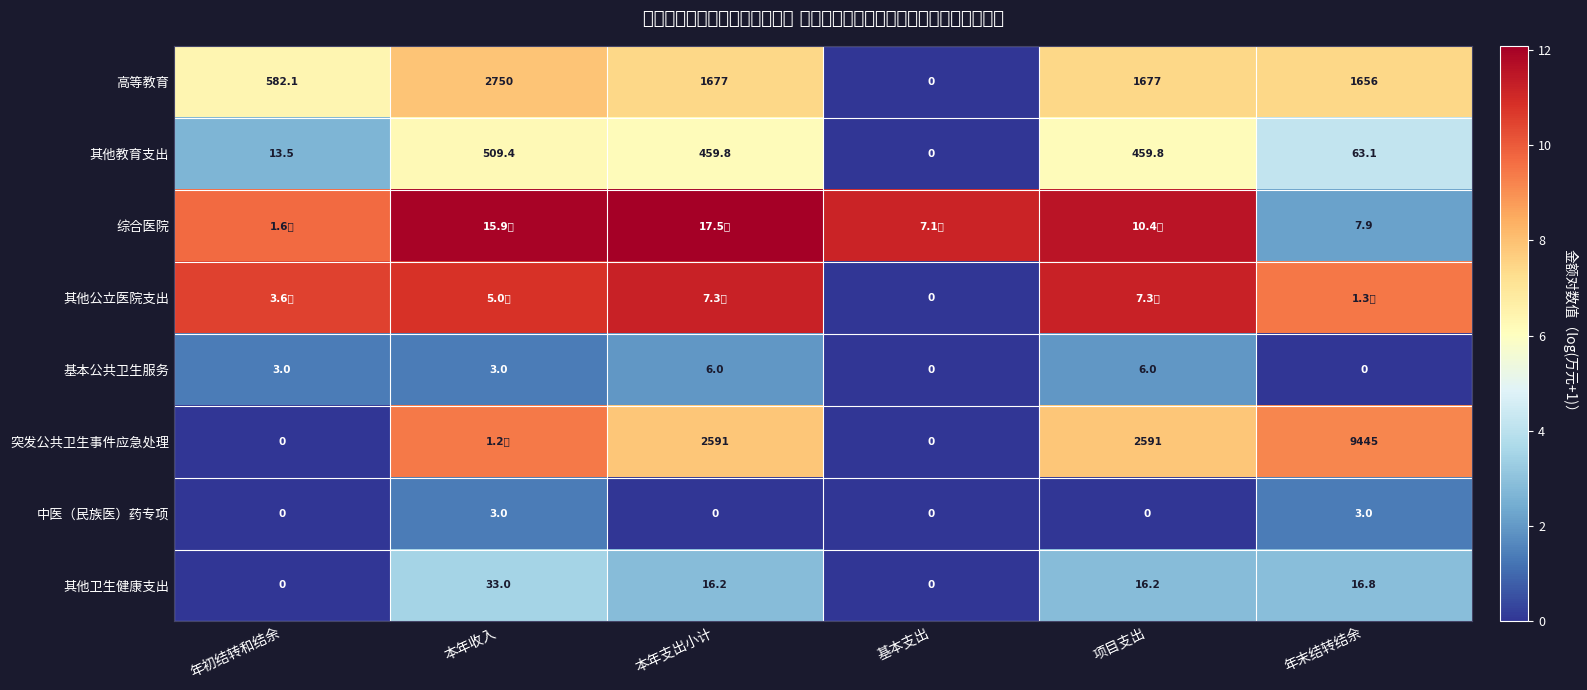

How many values in 基本公共卫生服务 are above zero?

4